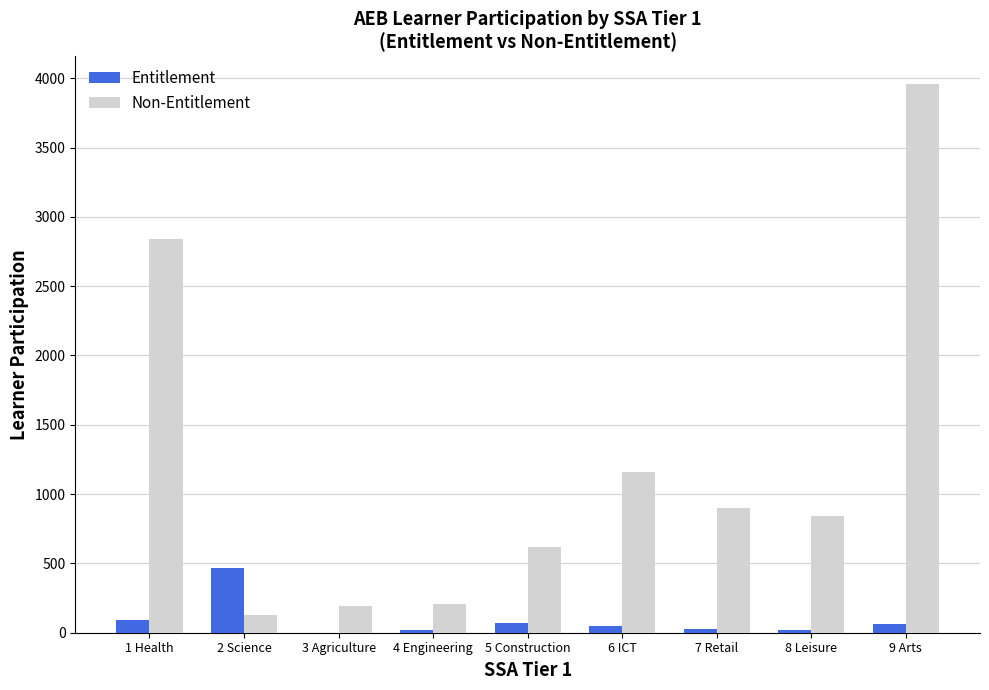

Between 1 Health and 4 Engineering, which series saw the biggest shift?

Non-Entitlement